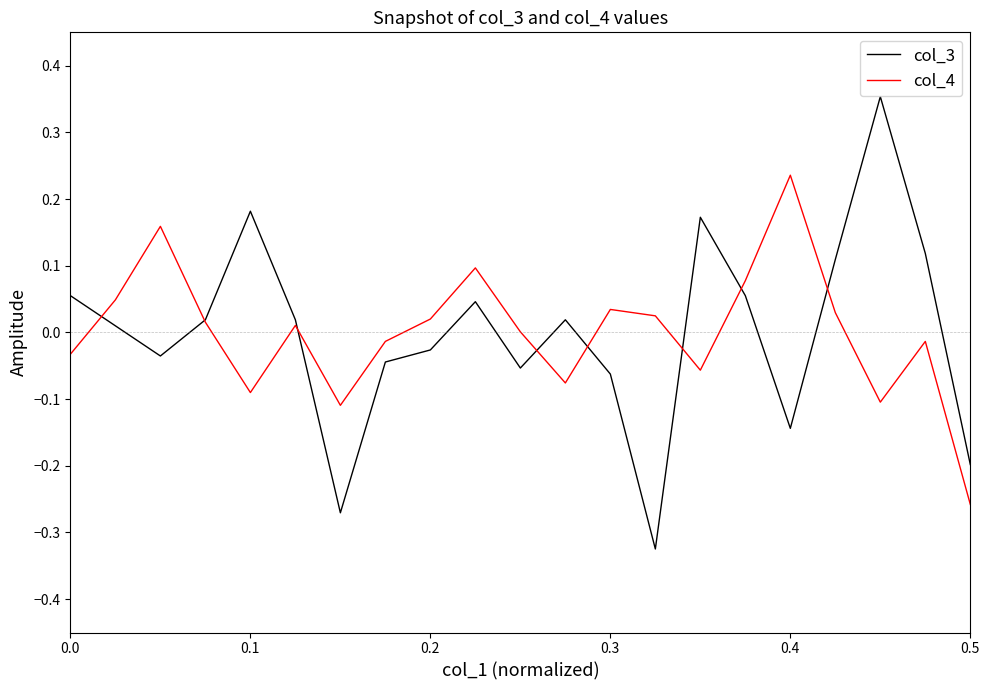

How many interior local peaks does the col_3 series have?

5